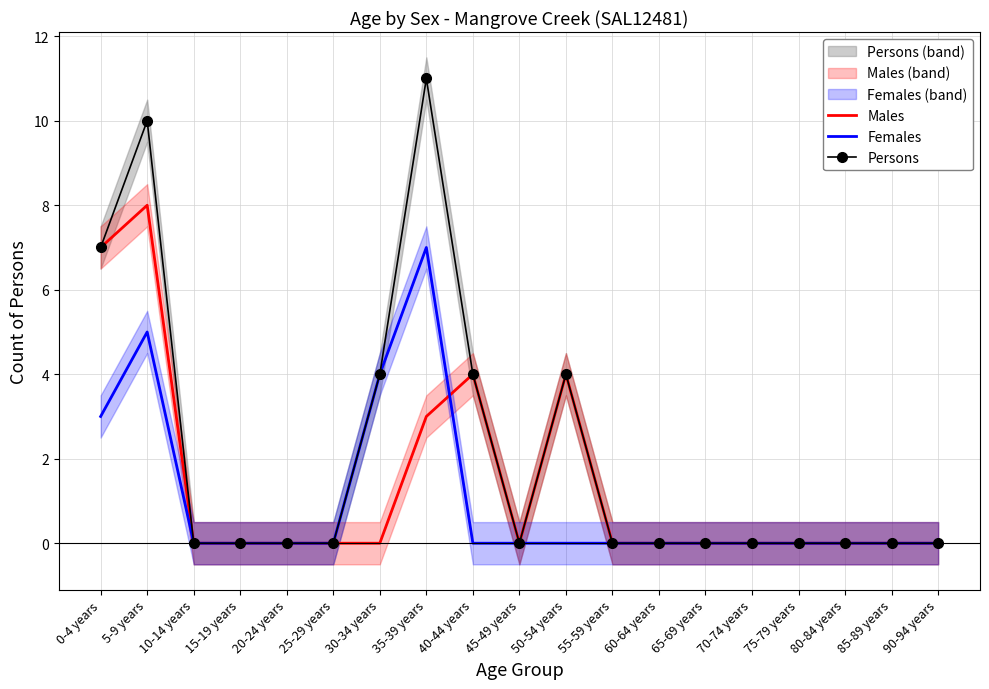

True or false: Females and Persons intersect in this chart.

False